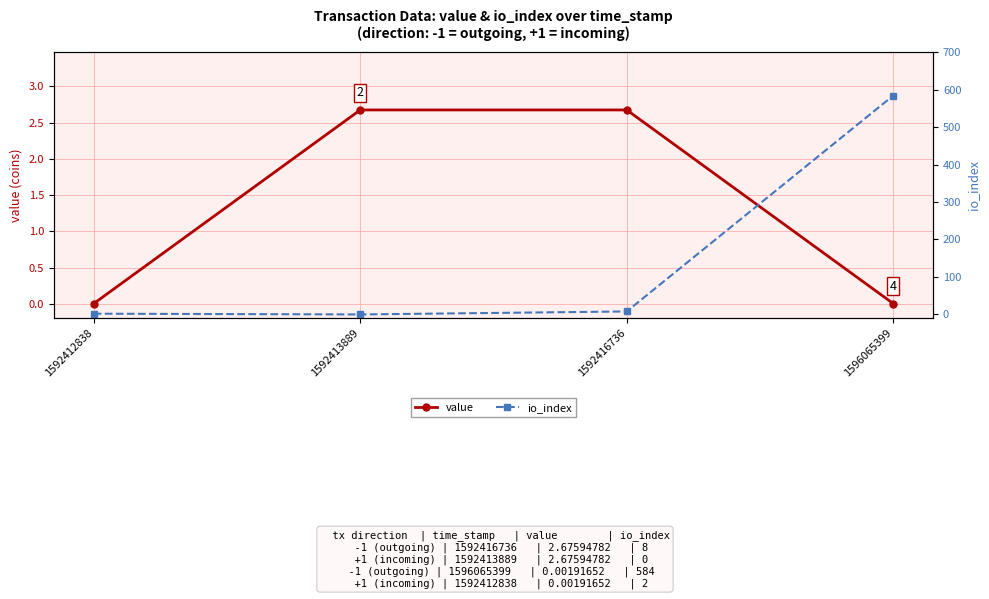

Rank the series at 1592413889 from lowest to highest value.

io_index, value